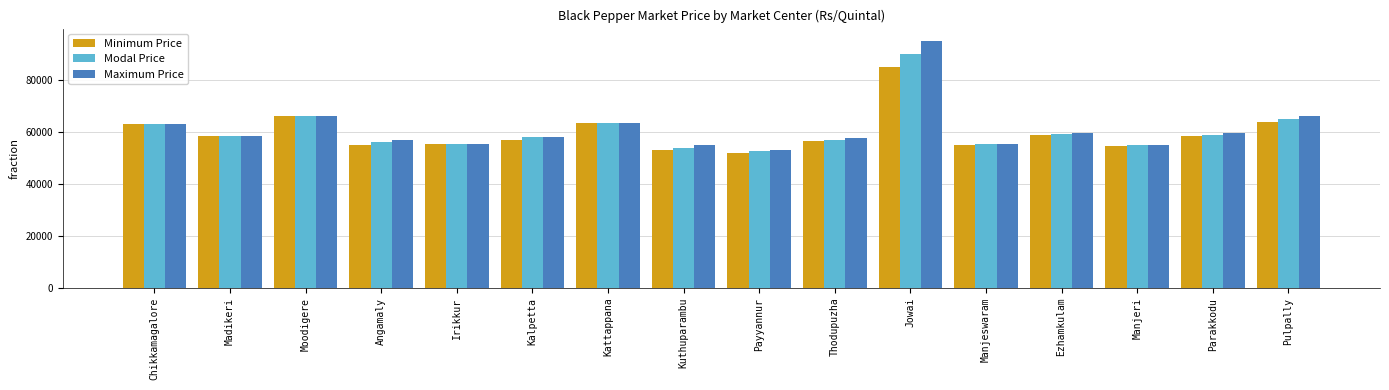

What are all the series names shown in the legend?

Minimum Price, Modal Price, Maximum Price